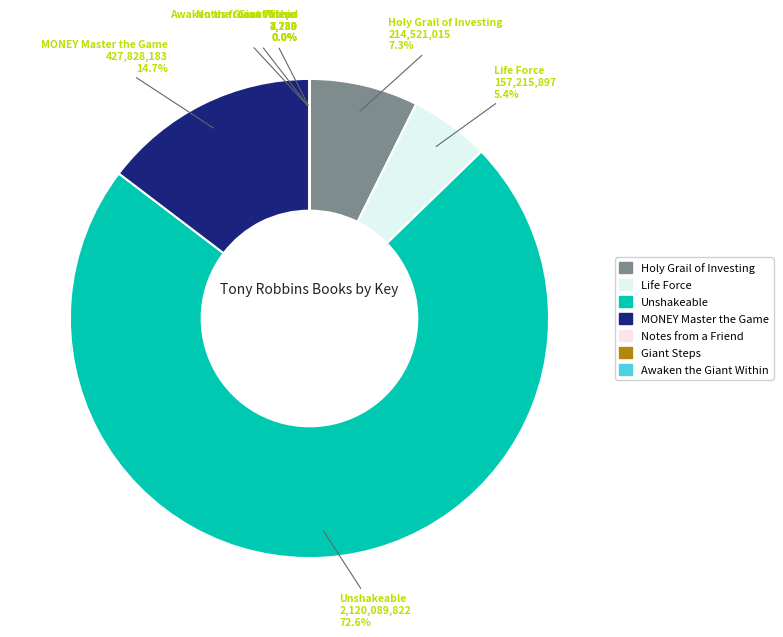

Which slice is the largest?

Unshakeable